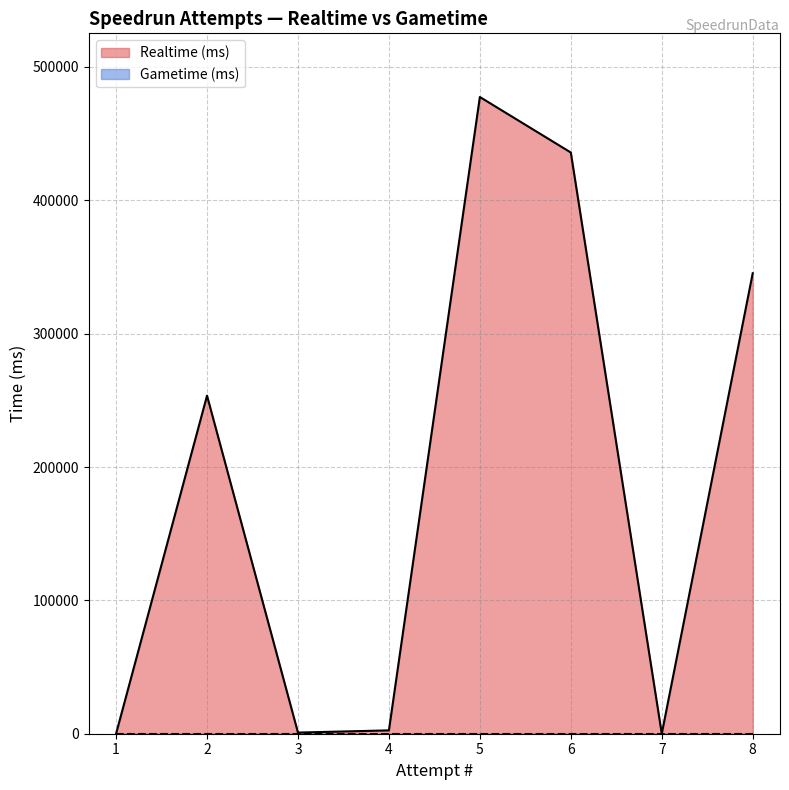

How many interior local peaks does the Realtime (ms) series have?

2